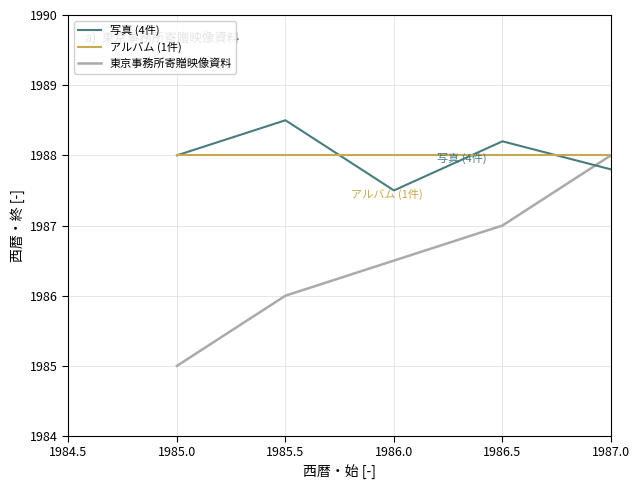

The value of 写真 (4件) at 1986.5 is 3345.6. True or false?

False